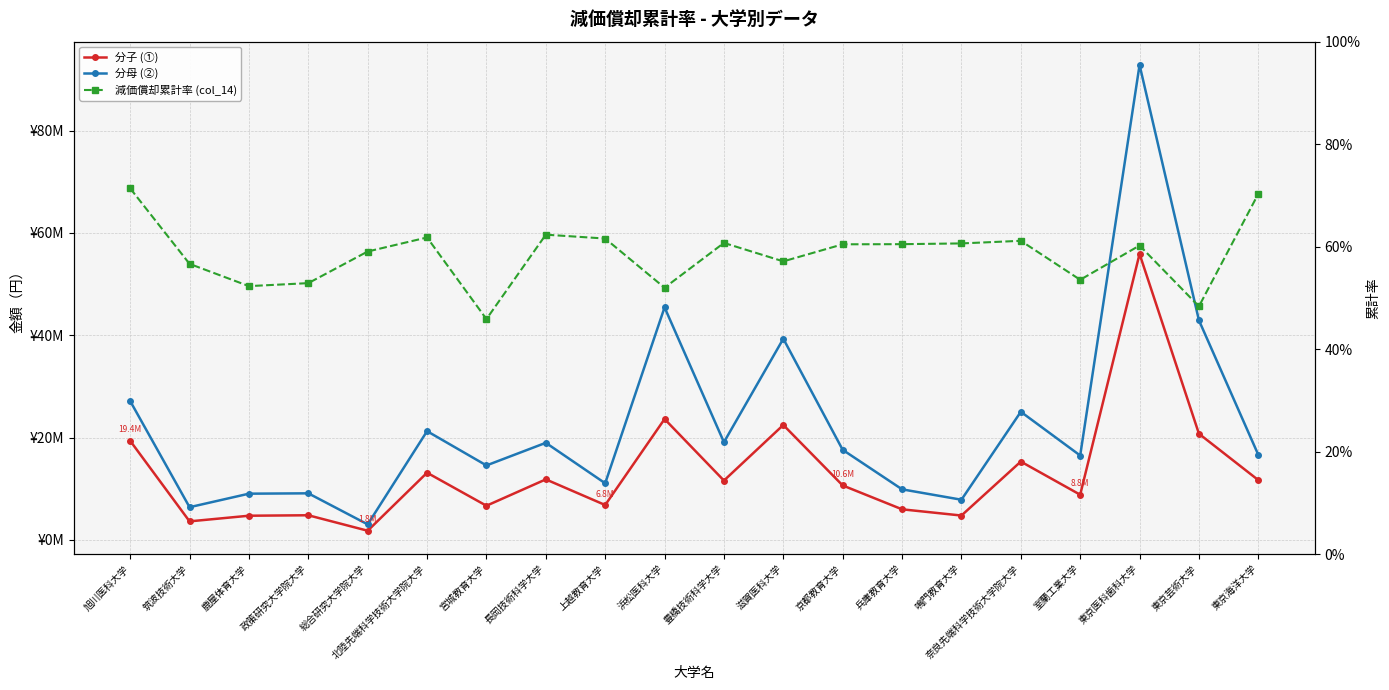

True or false: 分子 (①) has a value of 11824544.4 at 長岡技術科学大学.

True